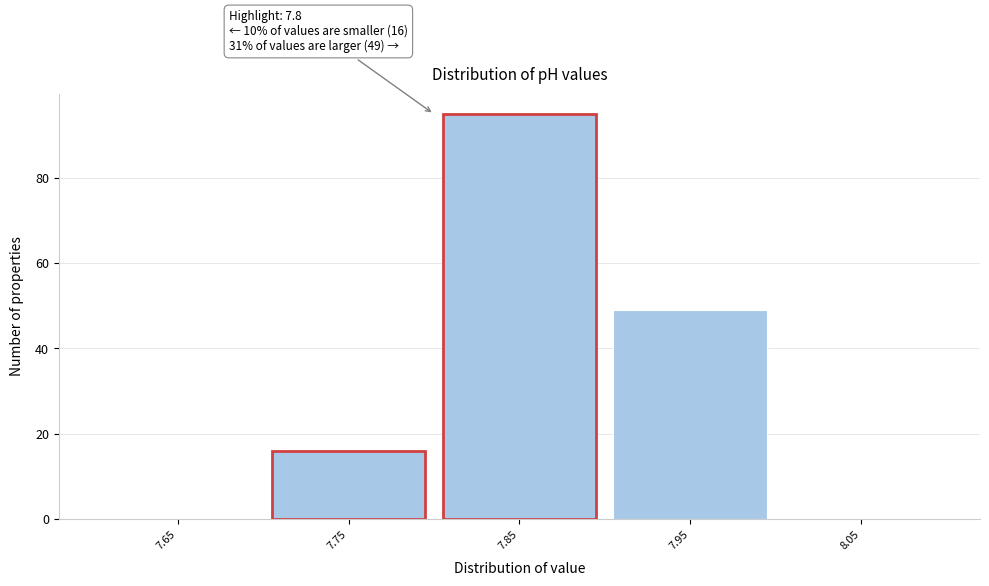

Over which range of the x-axis is the bar tallest?

7.8 to 7.9